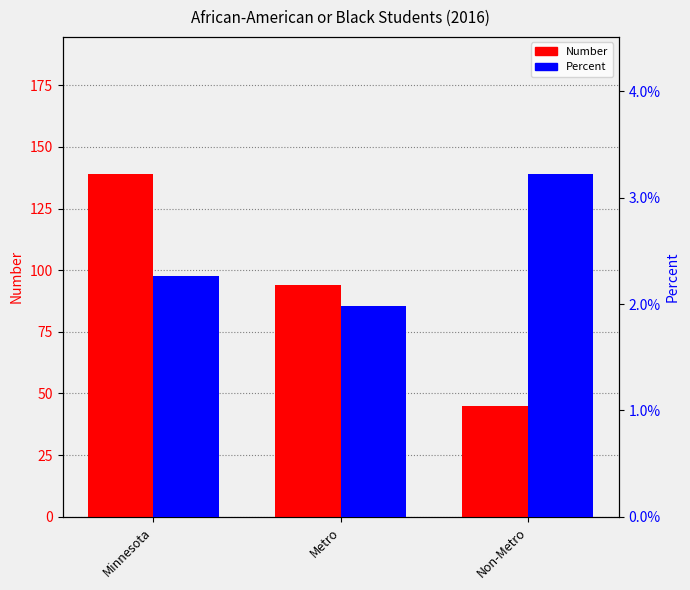

At how many categories does at least one series exceed 91?

2